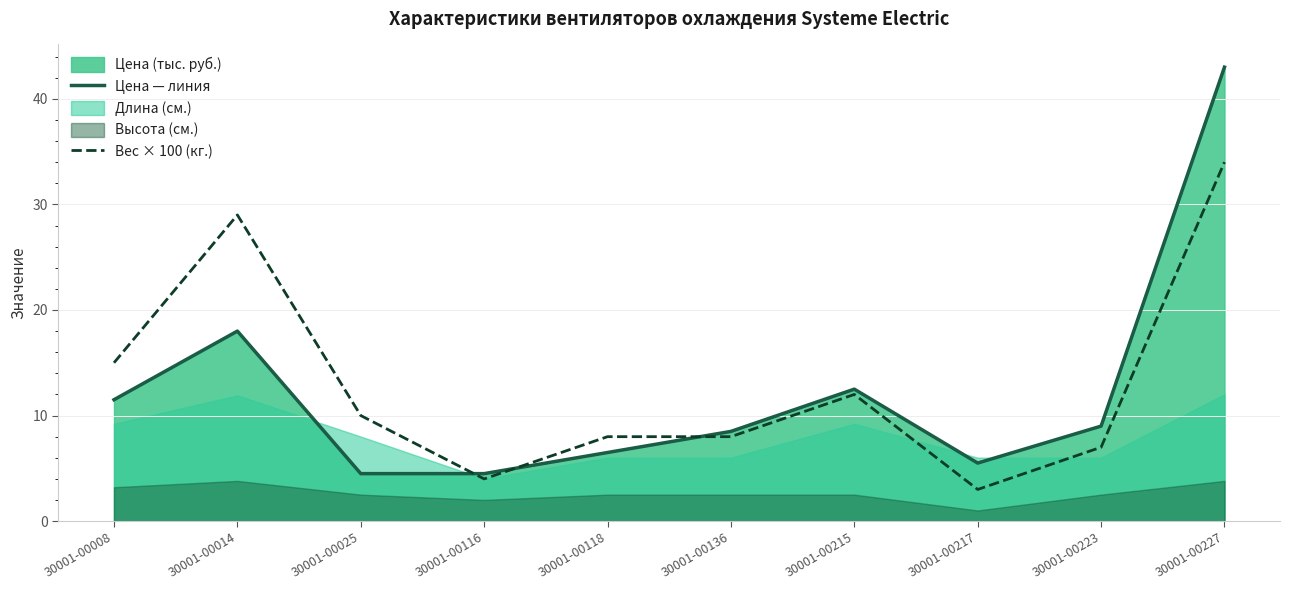

What is the difference between the maximum and minimum values in the Вес × 100 (кг.) series?

31.0